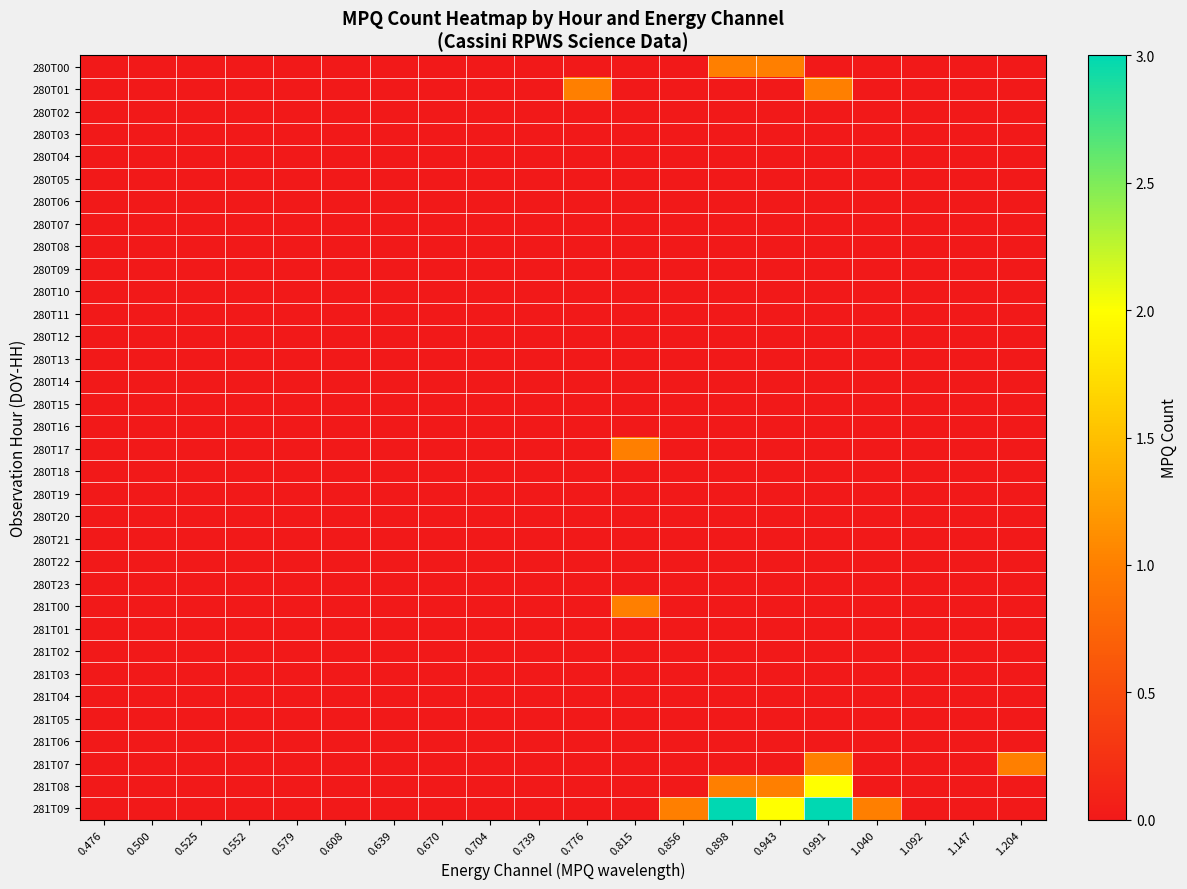

What is the total value across all series at 1.040?

1